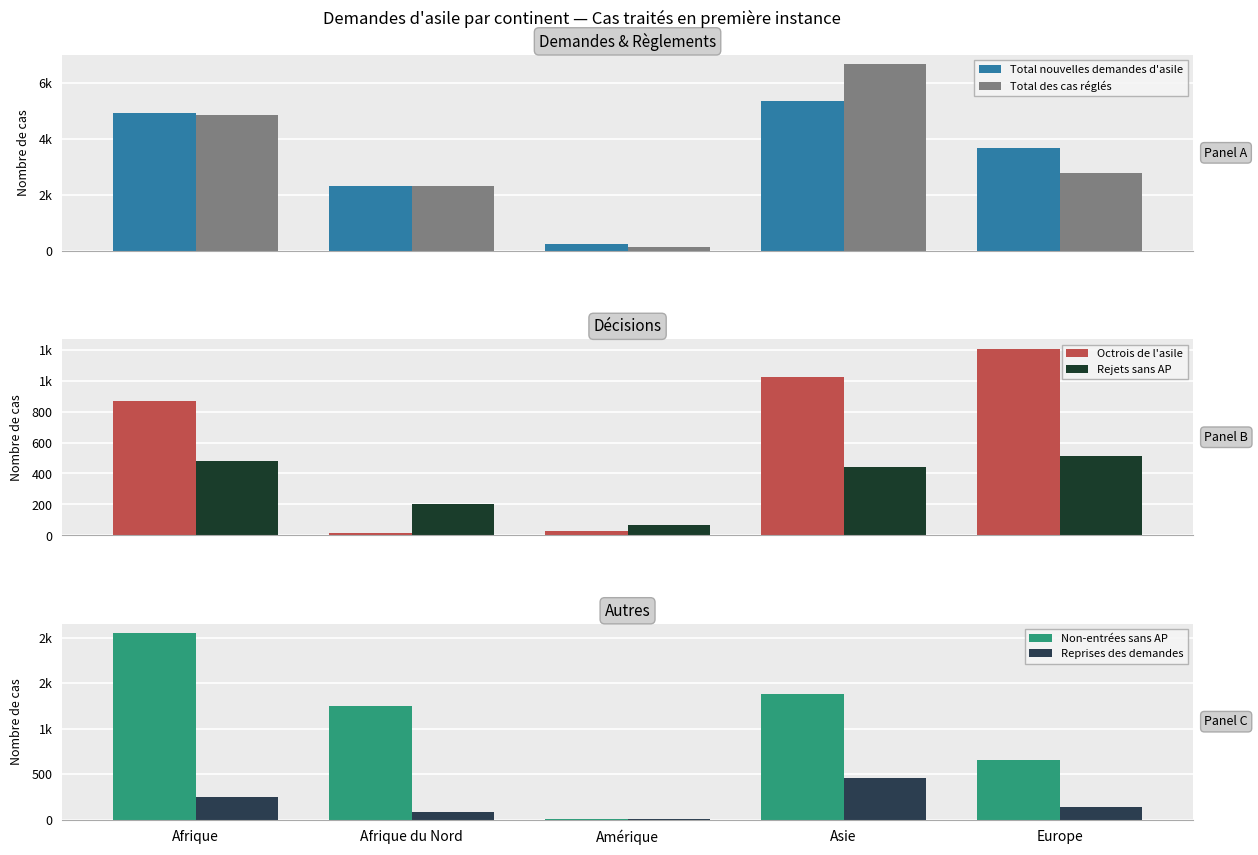

Rank the series at Amérique from highest to lowest value.

Total nouvelles demandes d'asile, Total des cas réglés, Rejets sans AP, Octrois de l'asile, Non-entrées sans AP, Reprises des demandes